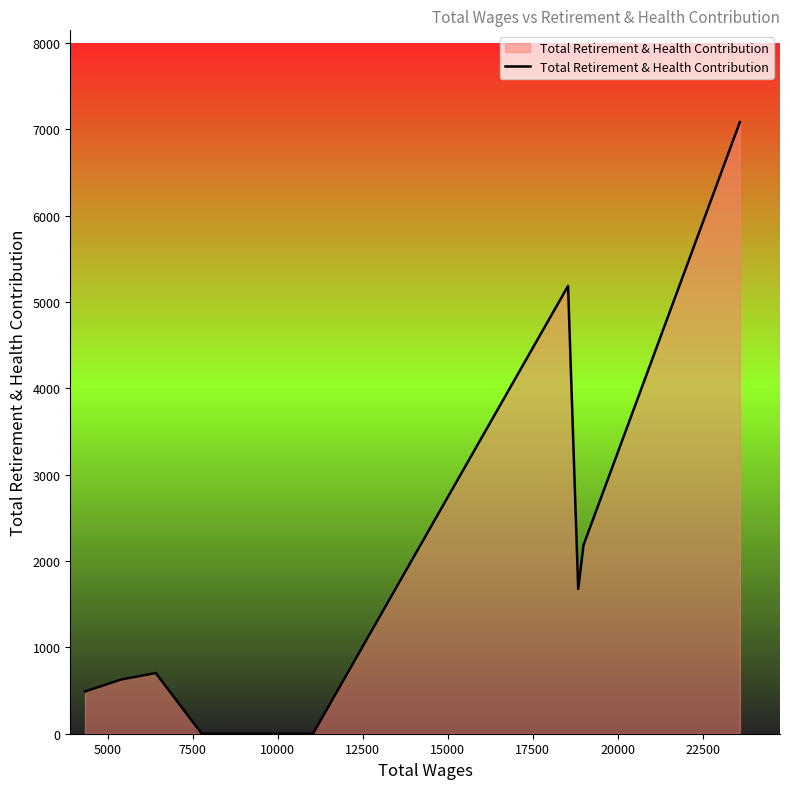

How many data points does each series have?

9